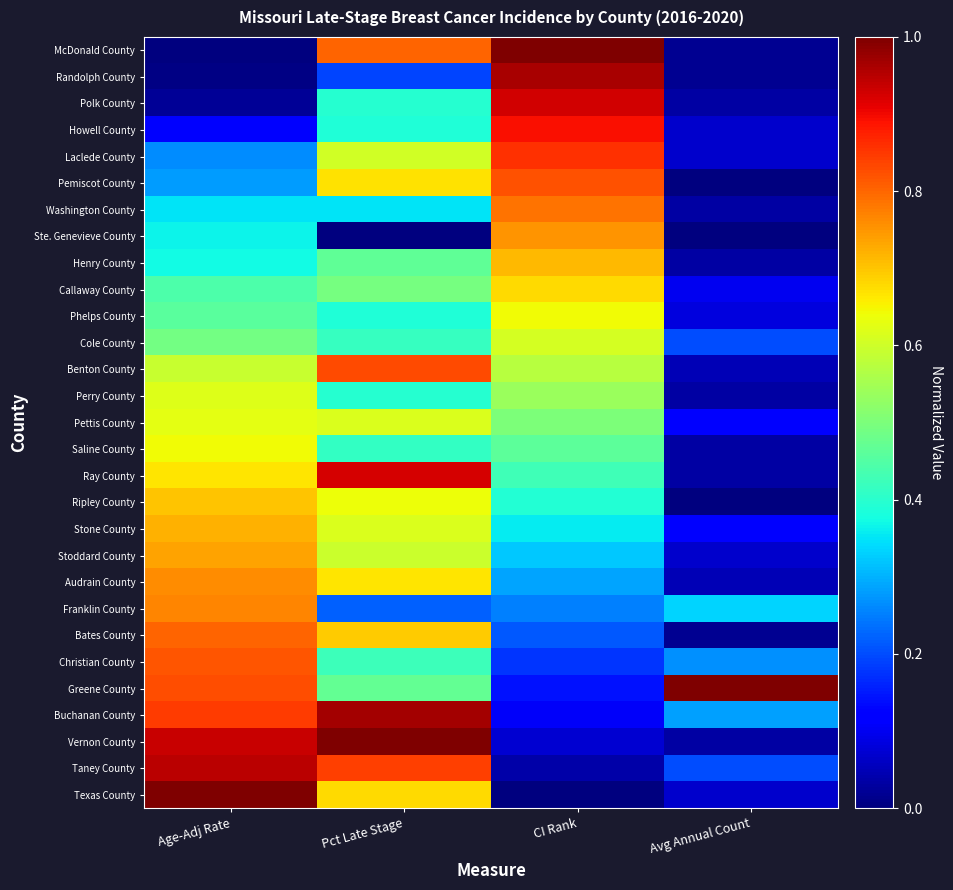

What is the total value across all series at Avg Annual Count?

3.4